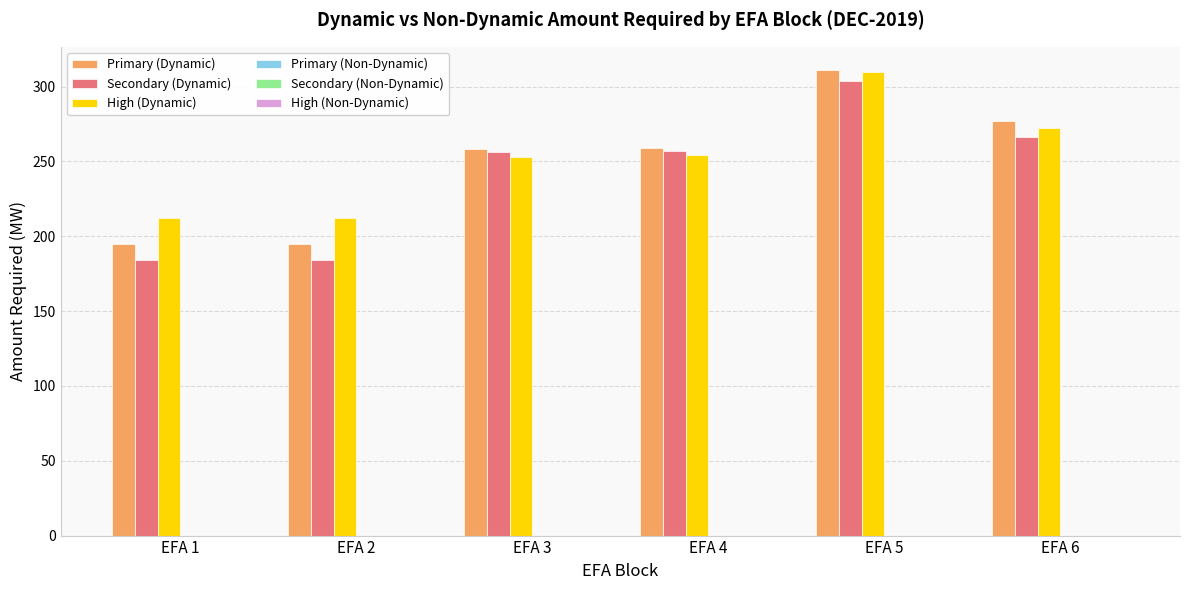

What is the spread (max minus min) of values at EFA 5?

7